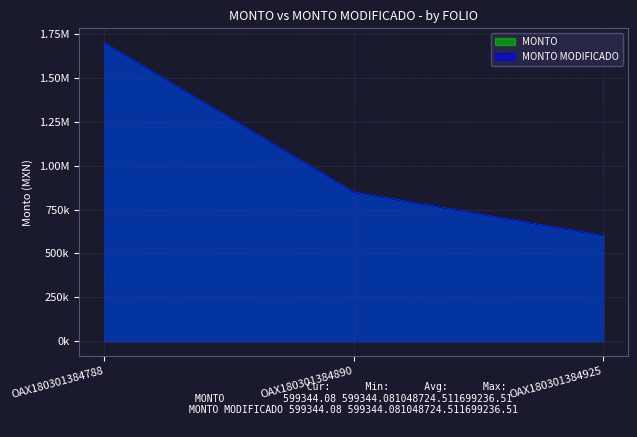

True or false: MONTO MODIFICADO has a value of 1170783.1 at OAX180301384890.

False